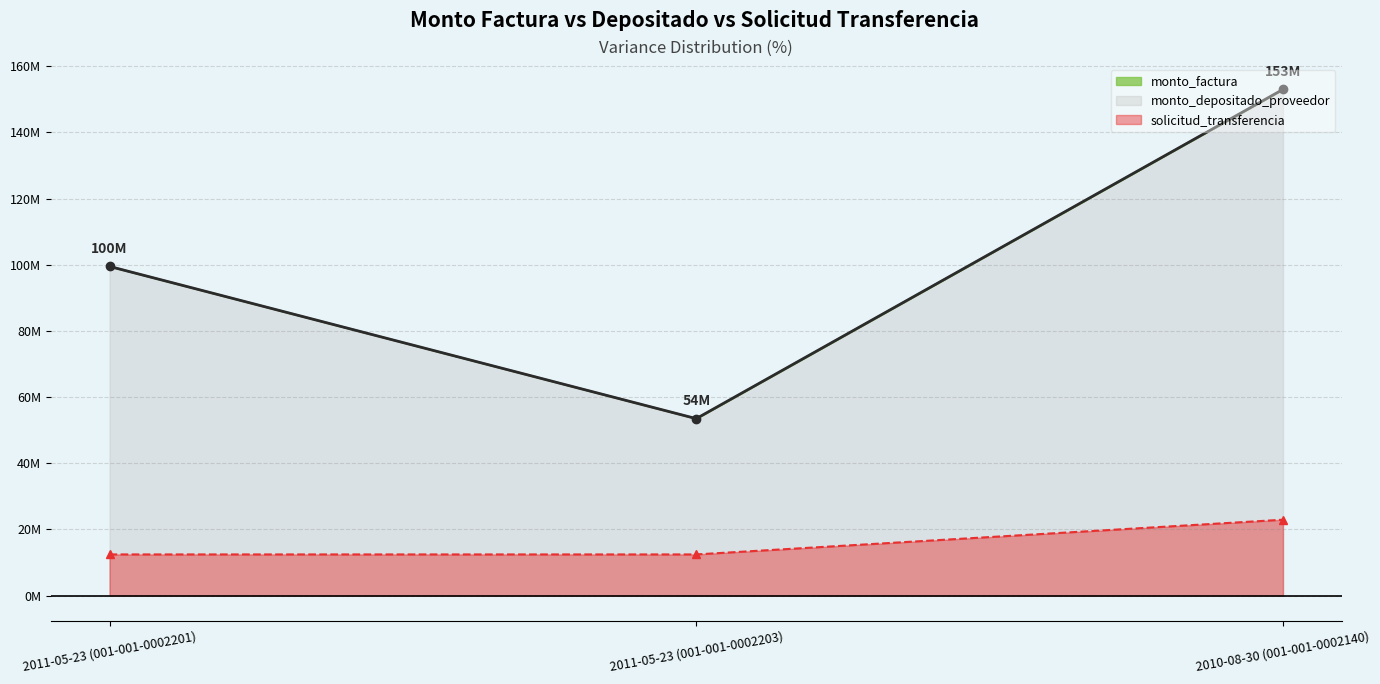

Which category has the lowest value in the solicitud_transferencia series?

2011-05-23 (001-001-0002201)